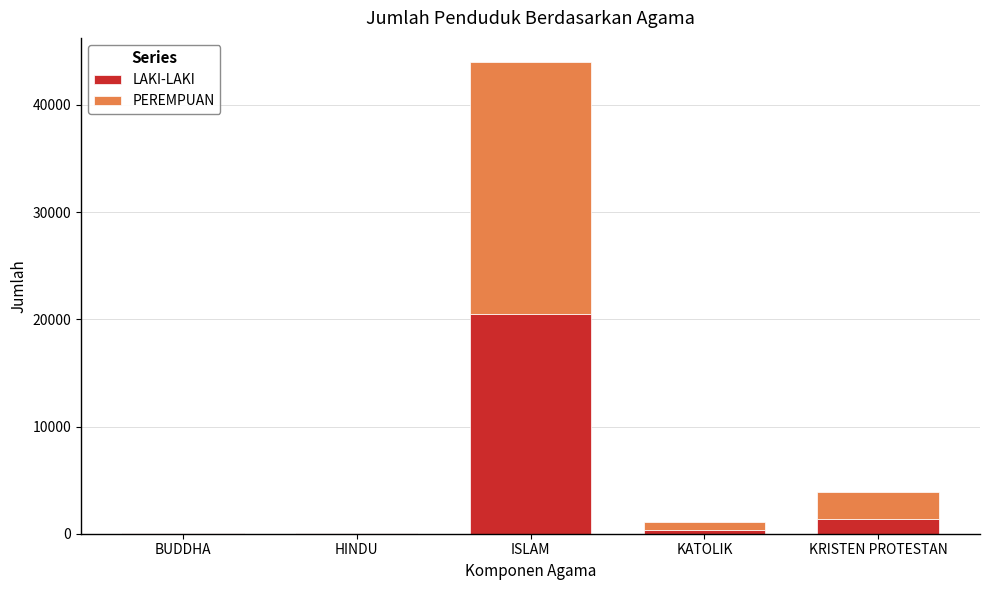

How many categories are shown in the chart?

5